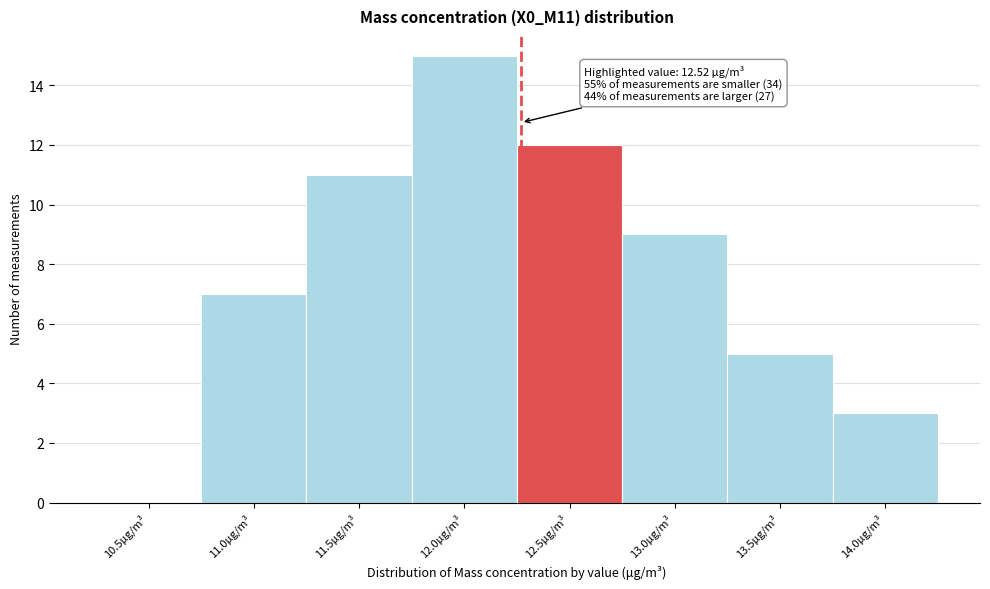

Reading right to left, list all the values displayed in this chart.

14.0μg/m³=3	13.5μg/m³=5	13.0μg/m³=9	12.5μg/m³=12	12.0μg/m³=15	11.5μg/m³=11	11.0μg/m³=7	10.5μg/m³=0